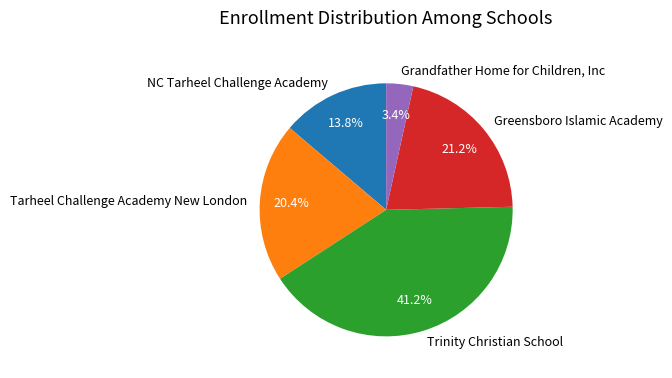

Rank the categories by value from lowest to highest.

Grandfather Home for Children, Inc, NC Tarheel Challenge Academy, Tarheel Challenge Academy New London, Greensboro Islamic Academy, Trinity Christian School